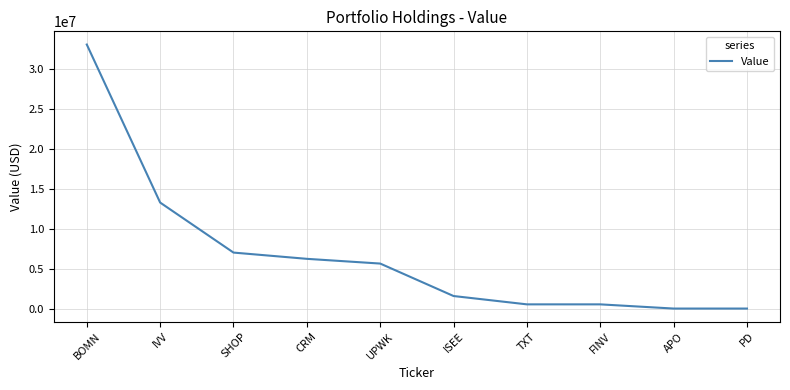

Is it true that the value at APO is 0?

True